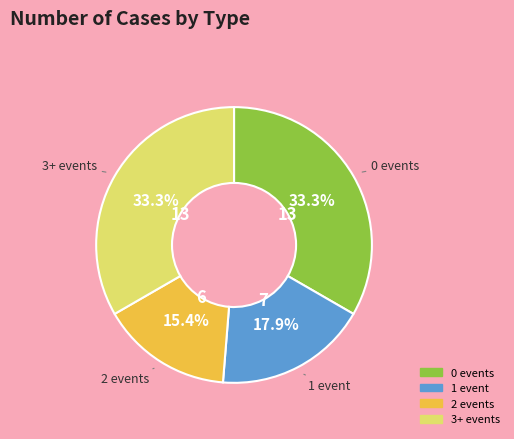

How many slices are in this pie chart?

4